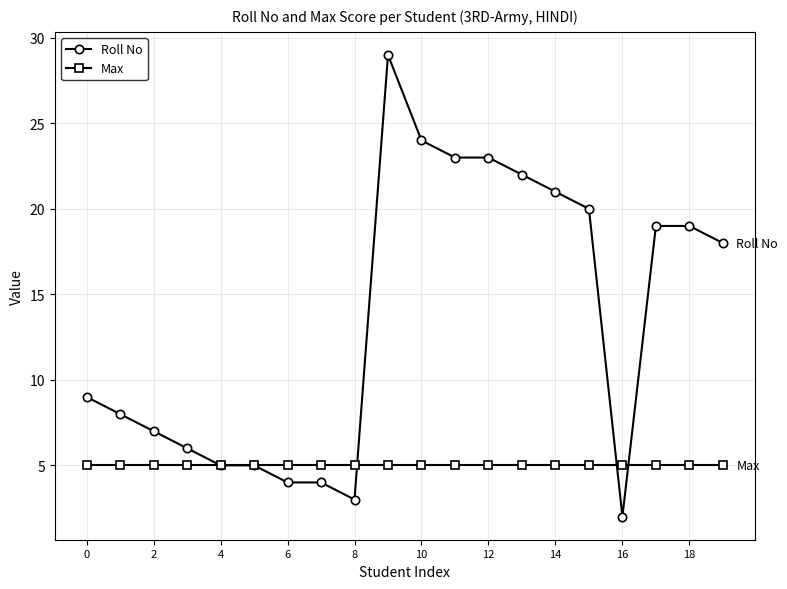

List the series in order of their overall mean, lowest first.

Max, Roll No